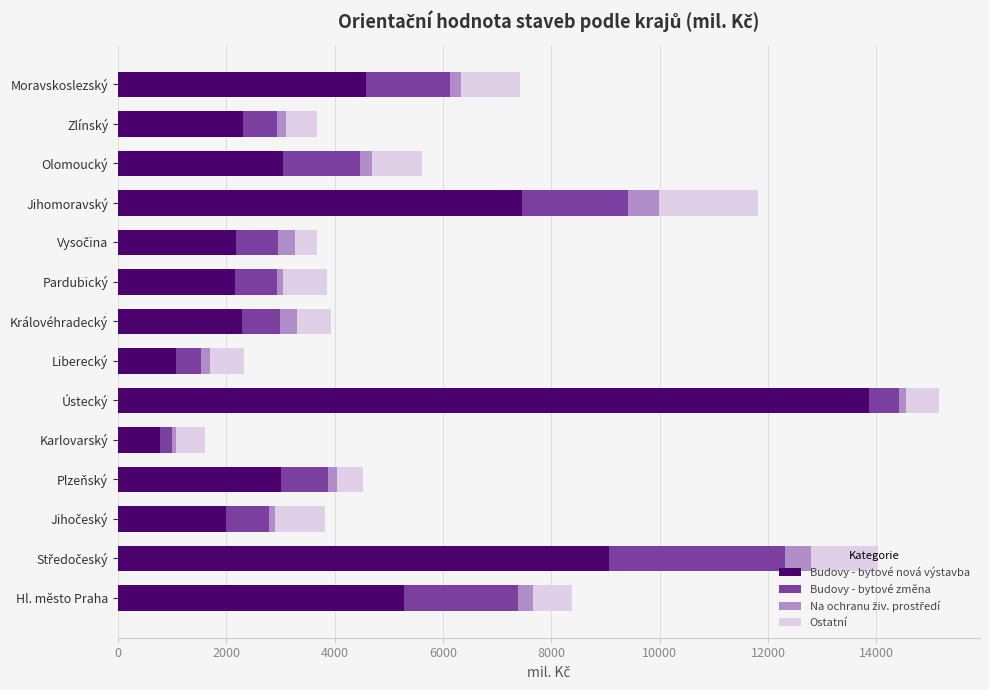

What is the sum of all Budovy - bytové nová výstavba values?

59147